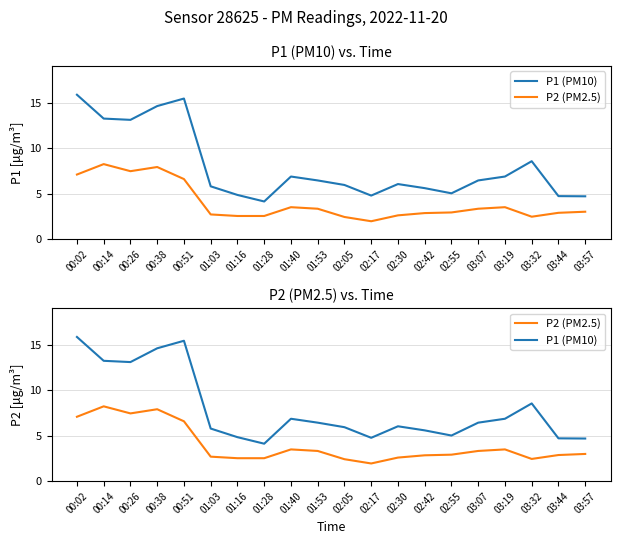

Is the value of P2 (PM2.5) at 03:57 greater than the value of P1 (PM10) at 02:55?

No